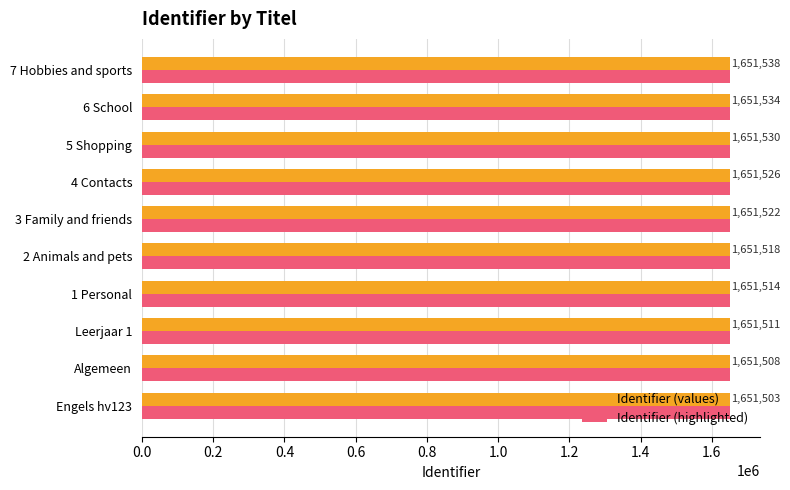

What is the sum of the Identifier (highlighted) values at Leerjaar 1 and Algemeen?

3303019